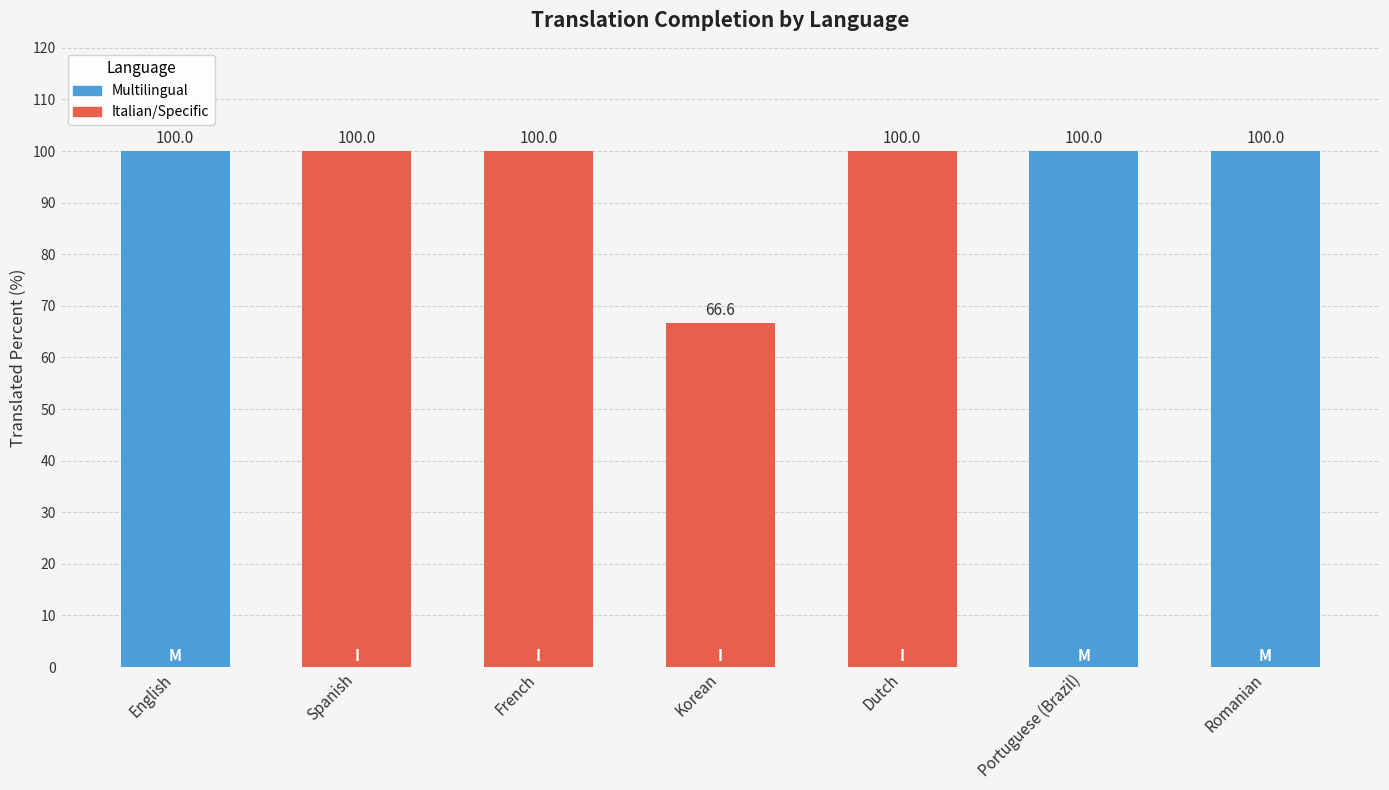

What position from the right is English?

7